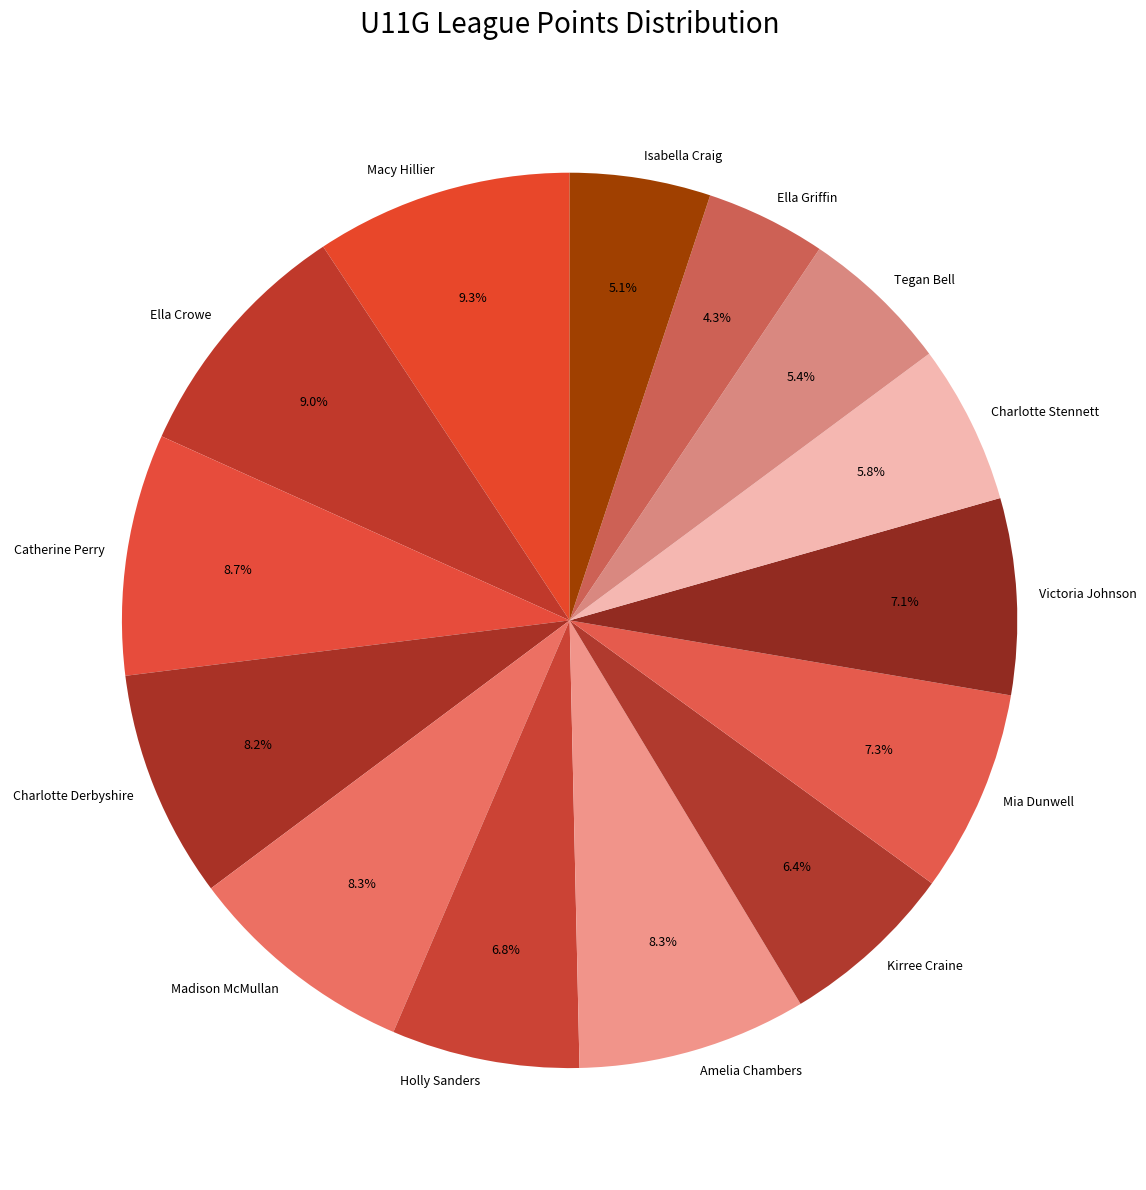

To the nearest percent, what is the difference between the Ella Crowe and Ella Griffin slice percentages?

5%